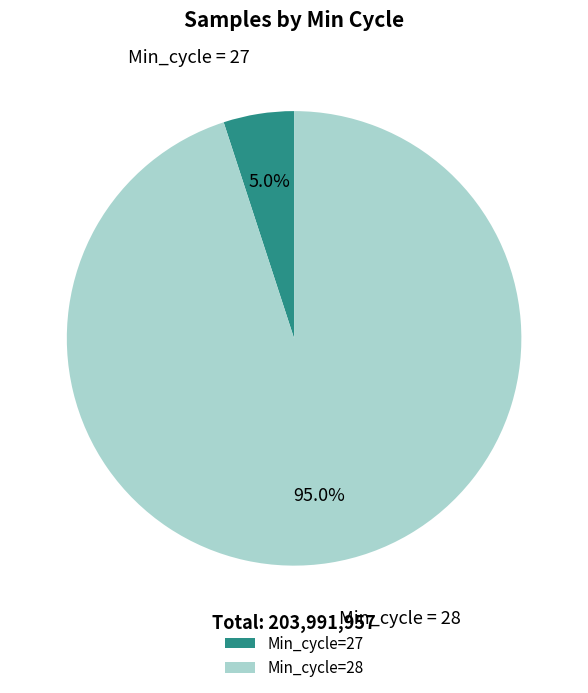

Combined, what portion of the pie is Min_cycle=28 and Min_cycle=27?

100.0%